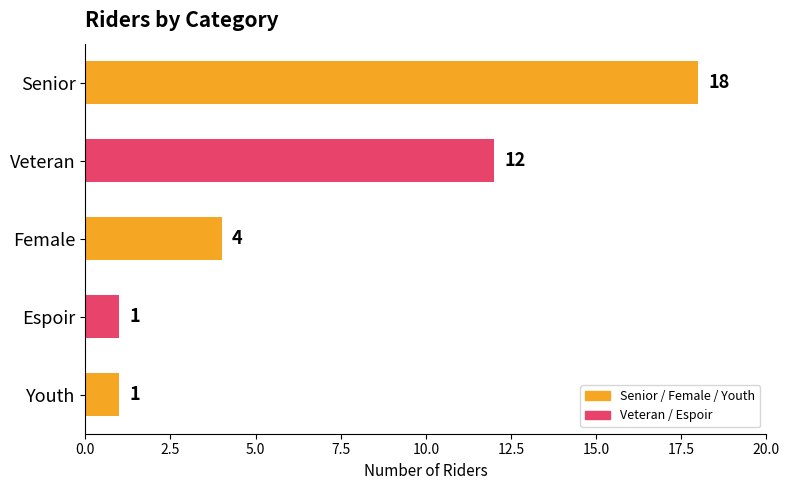

The value at Veteran is 12. True or false?

True